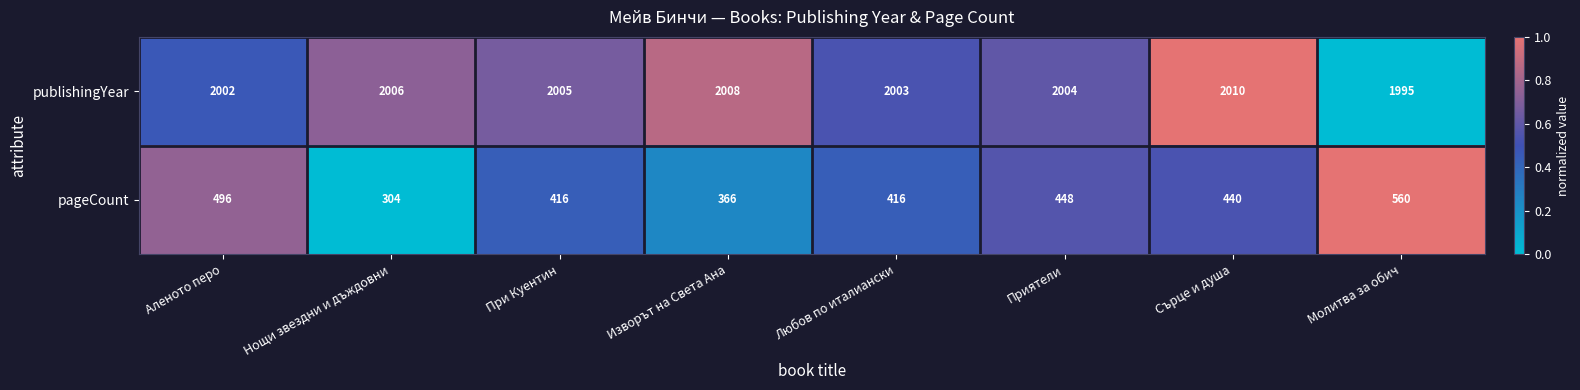

Count the number of data series in this chart.

2